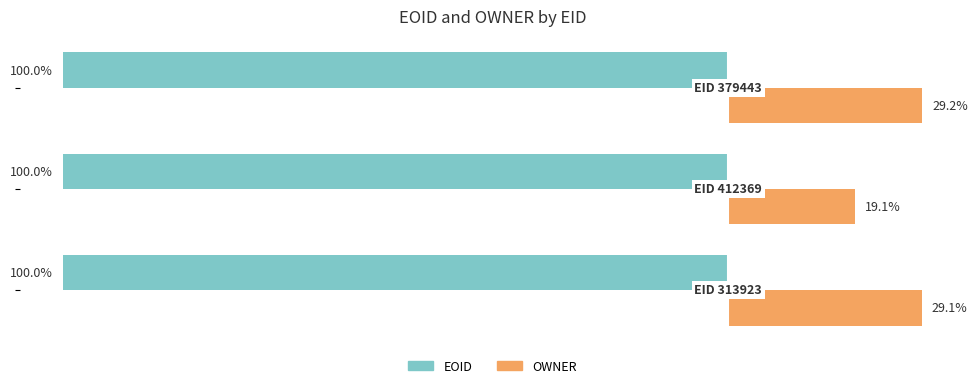

Which series has the largest total across all categories?

OWNER